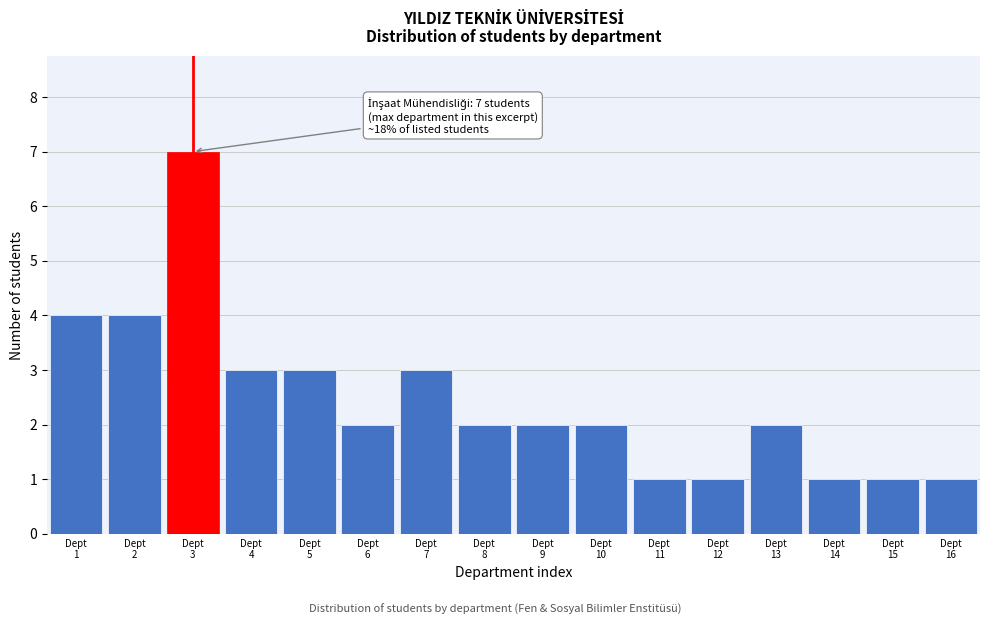

Reading left to right, extract all data points from this chart.

4	4	7	3	3	2	3	2	2	2	1	1	2	1	1	1